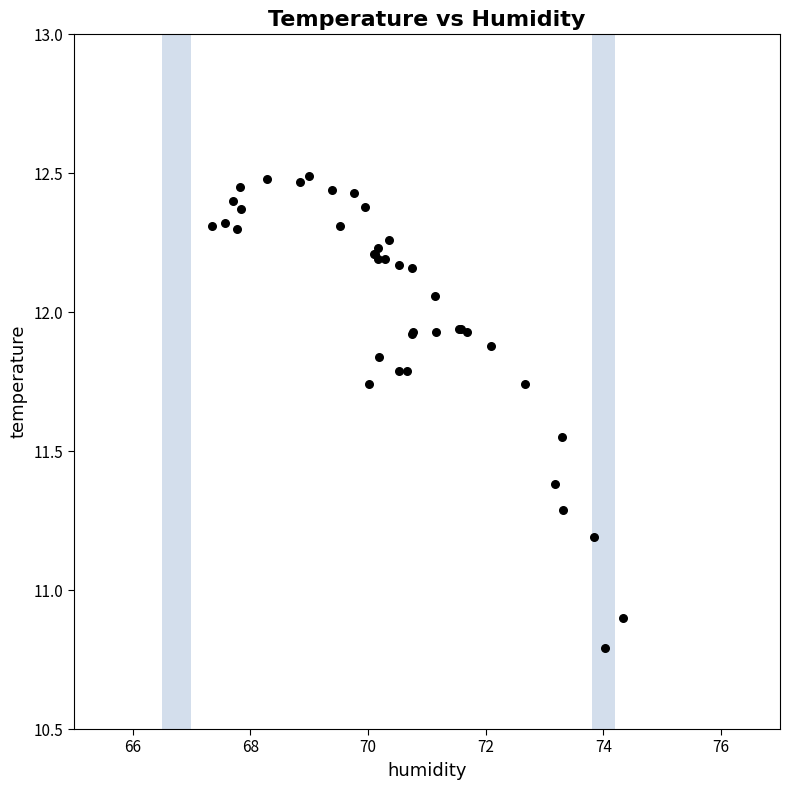

What Y value in the scatter plot is closest to 11?

10.9